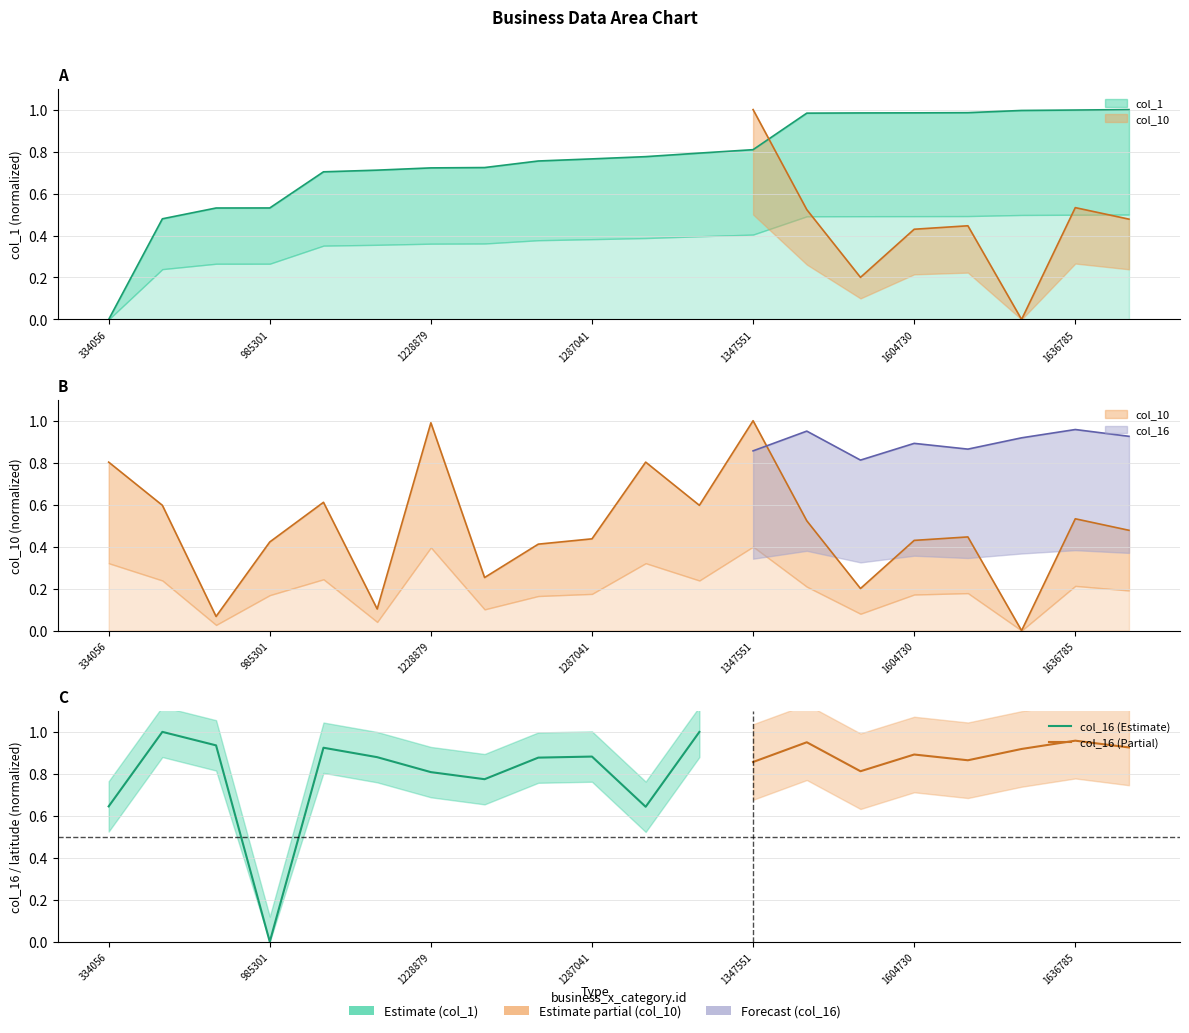

What is the total value across all series at 1272923?

1.2